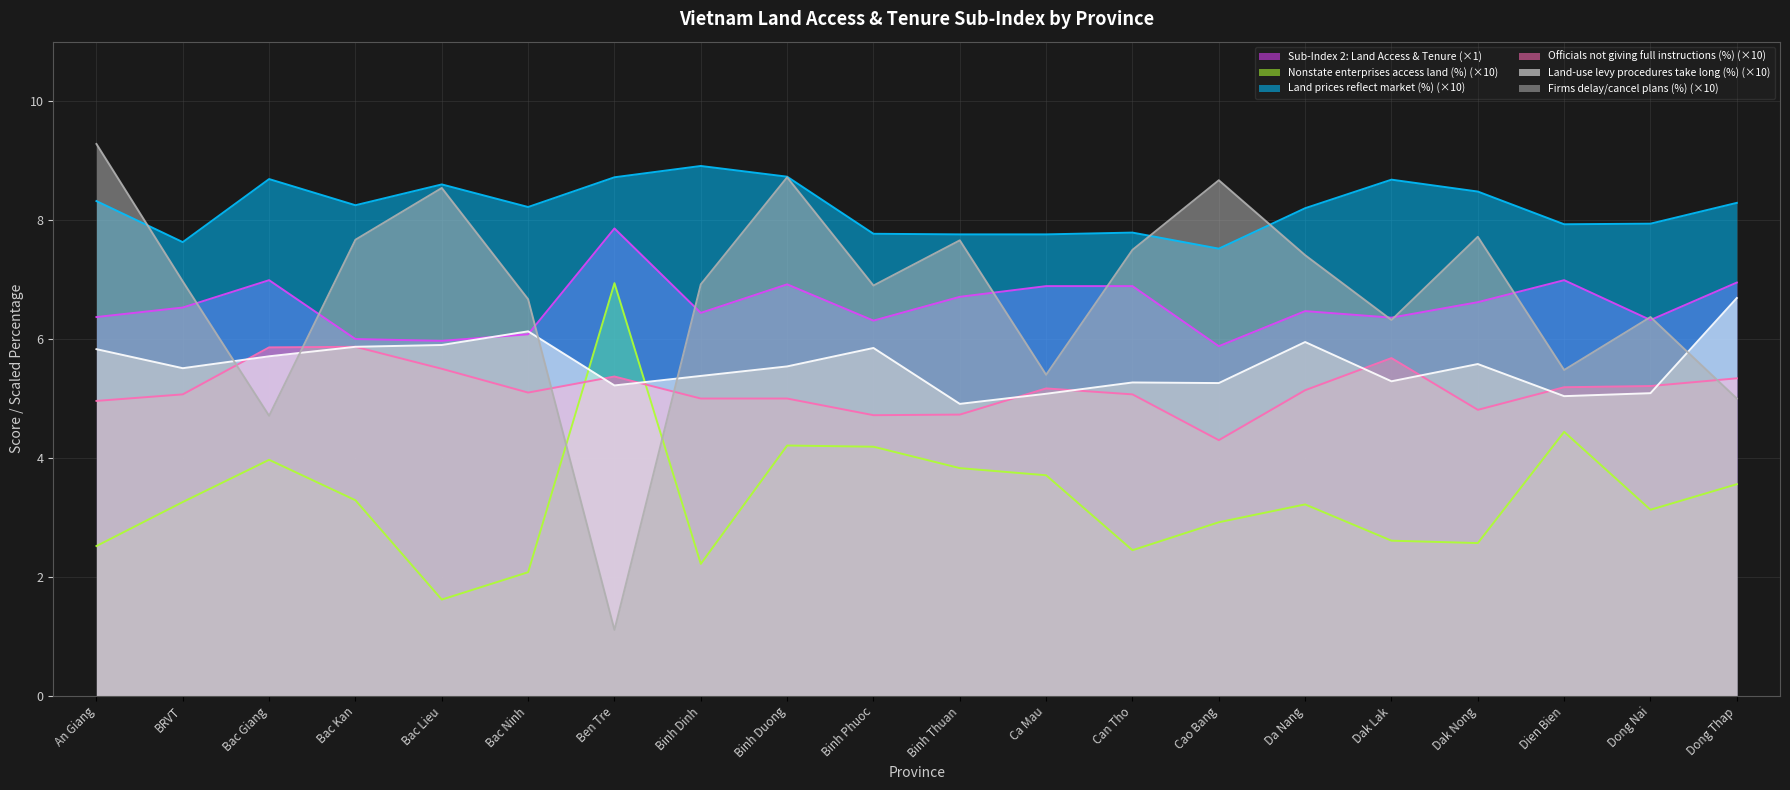

Between An Giang and Dak Nong, which series saw the biggest shift?

Firms delay/cancel plans (%) (×10)